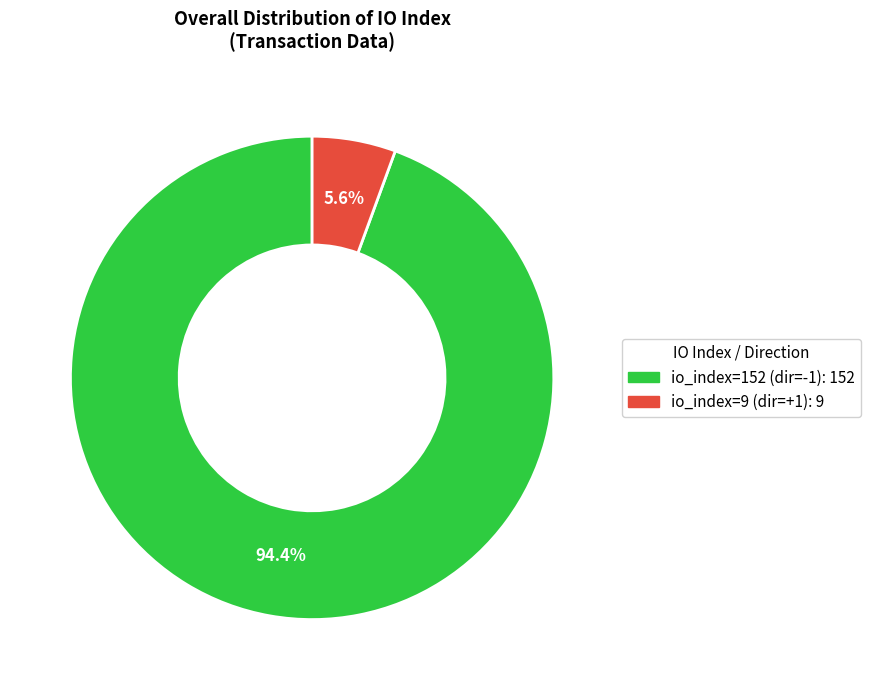

Is there a majority slice in this chart?

Yes